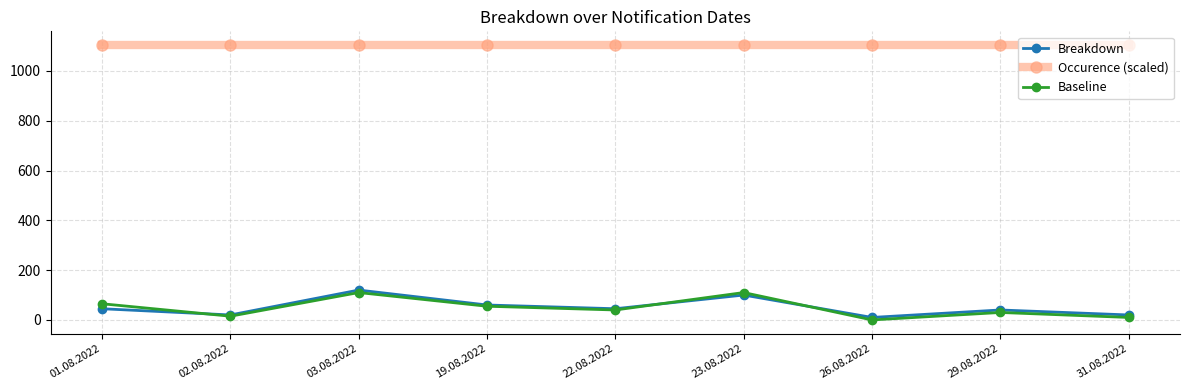

What is the label of the 1st point from the right?

31.08.2022